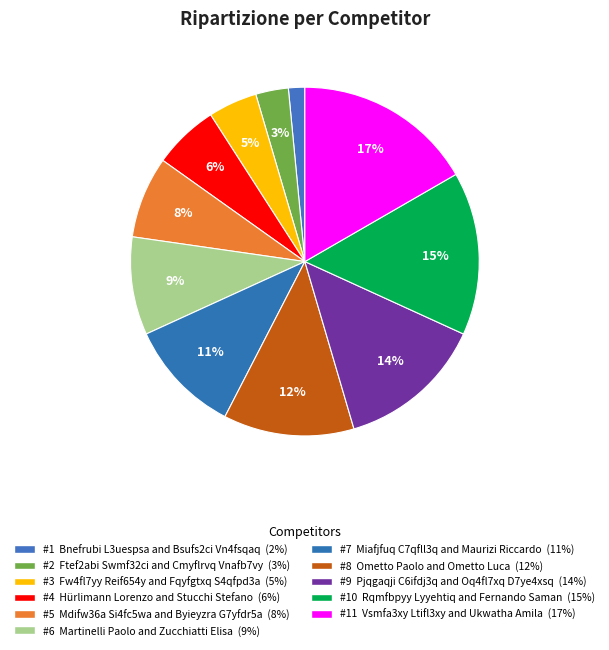

How many segments does this pie chart have?

11